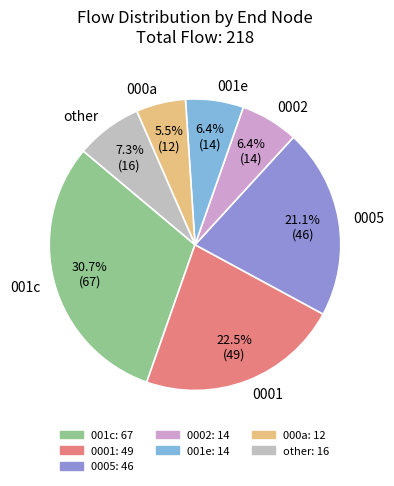

Which has a higher value, 0002 or 0005?

0005